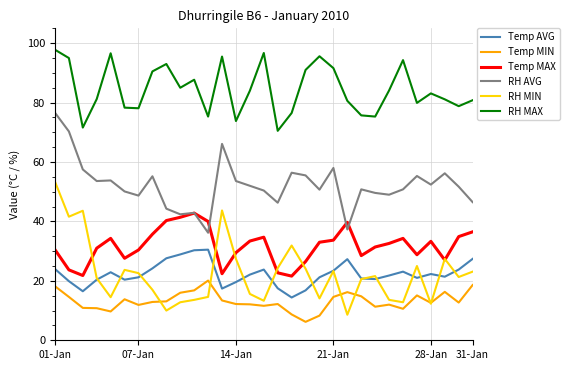

True or false: Temp MAX and Temp MIN intersect in this chart.

False